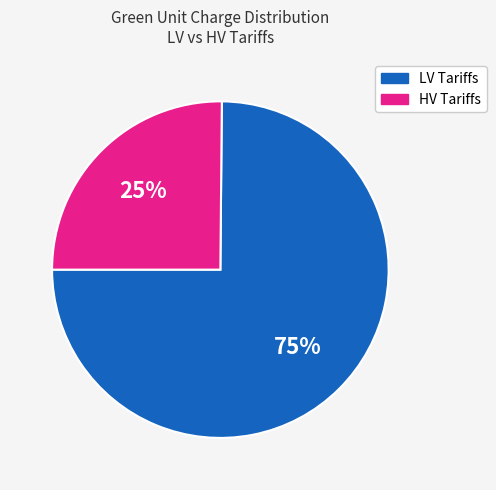

What percentage is the LV Tariffs slice, to the nearest percent?

75%